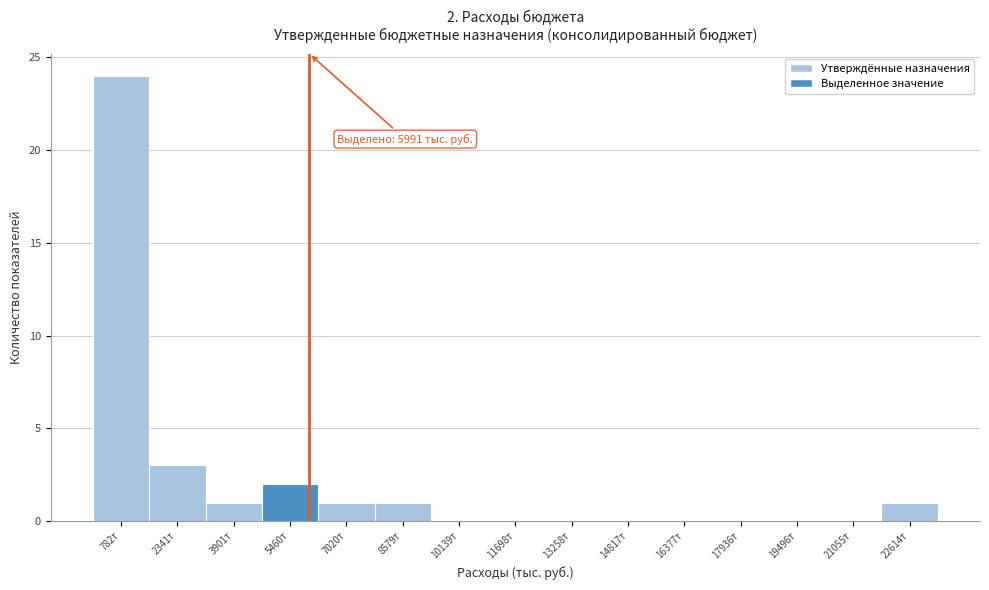

Reading right to left, list all the values displayed in this chart.

22614т=1	21055т=0	19496т=0	17936т=0	16377т=0	14817т=0	13258т=0	11698т=0	10139т=0	8579т=1	7020т=1	5460т=2	3901т=1	2341т=3	782т=24